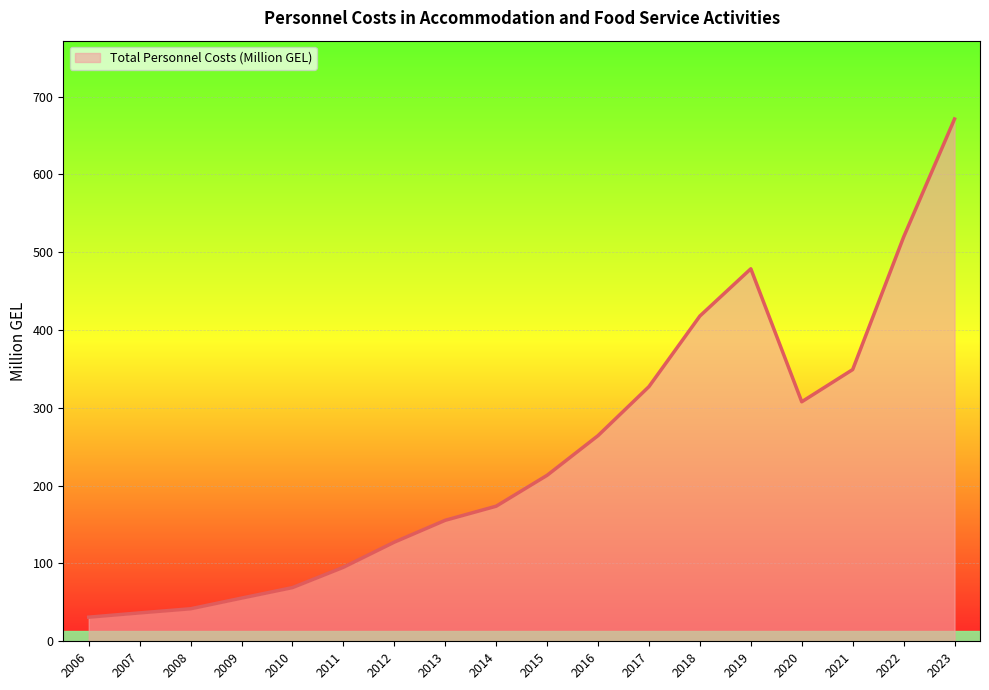

At which label is the value closest to 351?

2021